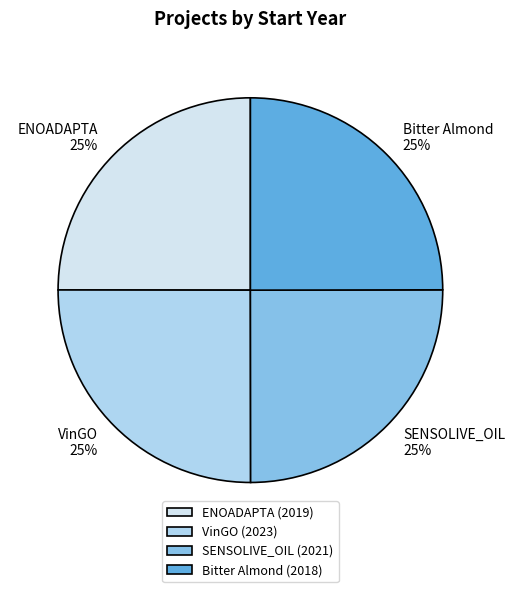

To the nearest percent, what is the combined percentage of Bitter Almond and SENSOLIVE_OIL?

50%